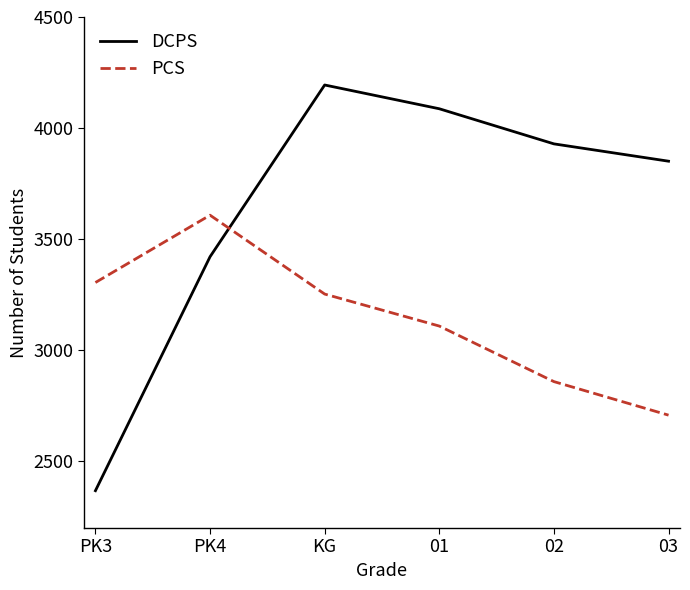

Is it true that PCS equals 4159 at 03?

False